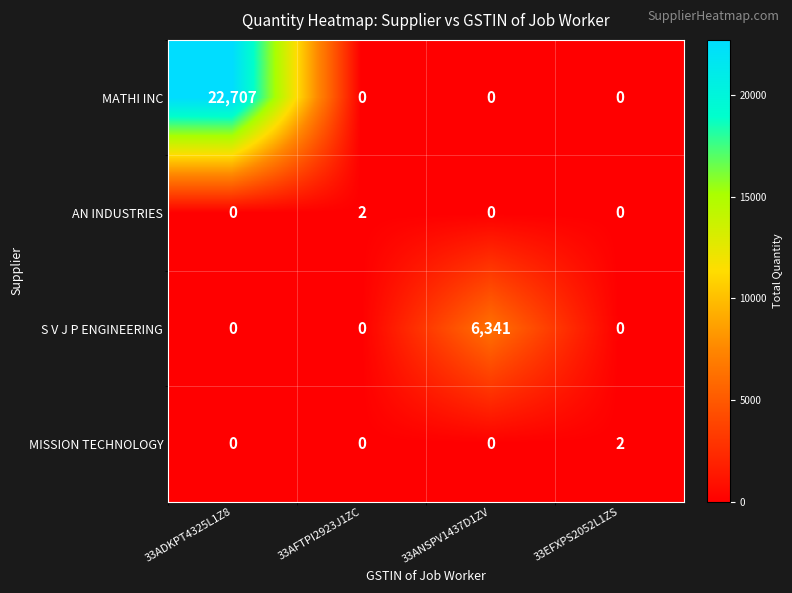

How many positive values does the S V J P ENGINEERING series have?

1